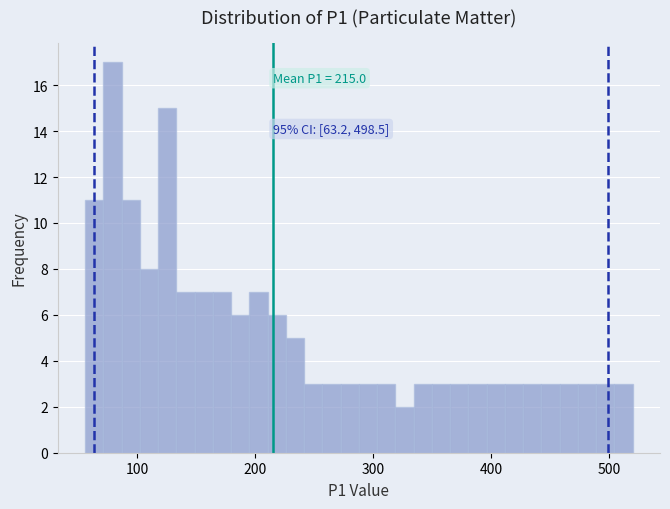

Around what value on the x-axis is the tallest bar? Give the approximate position of its centre, as read against the axis.

80